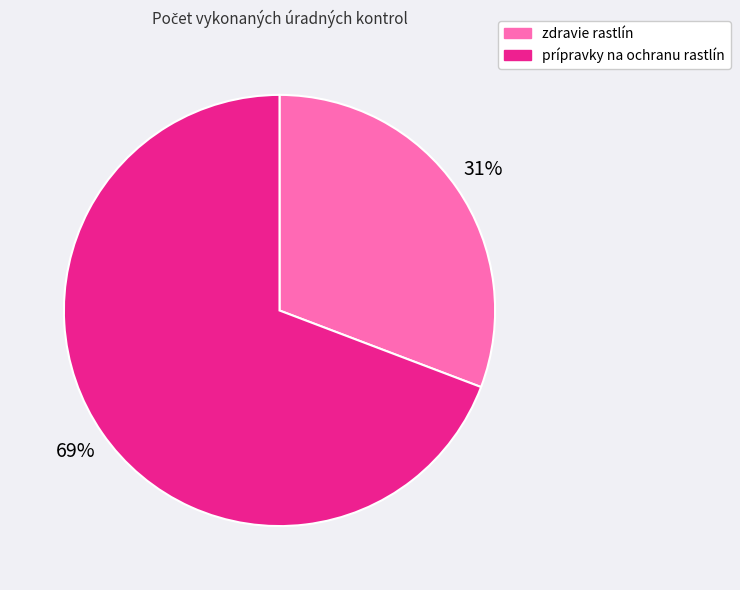

How many slices are in this pie chart?

2